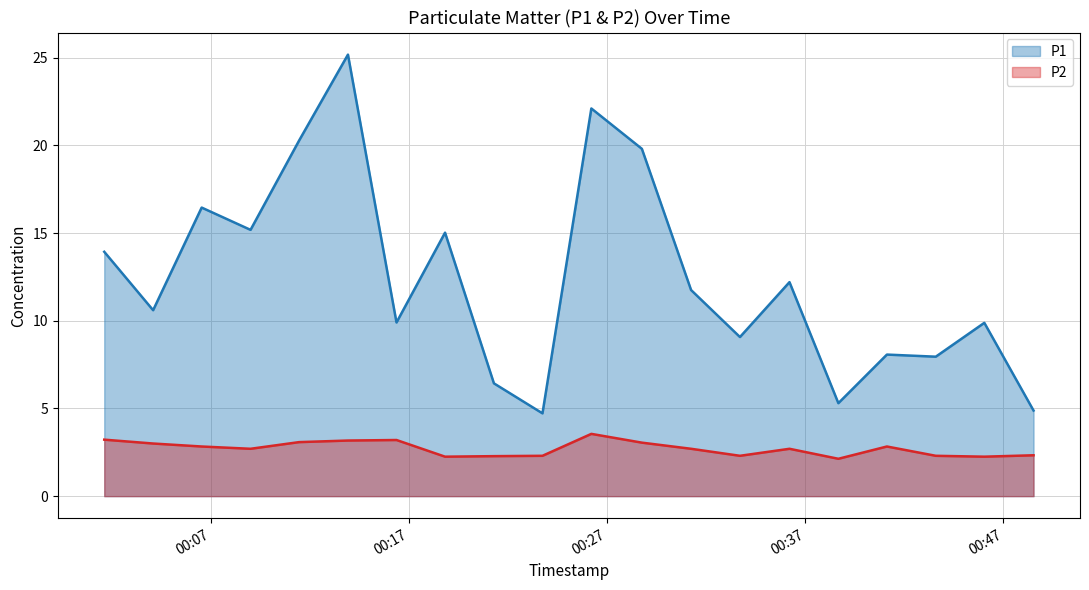

How many values in the P1 series are below 11?

10